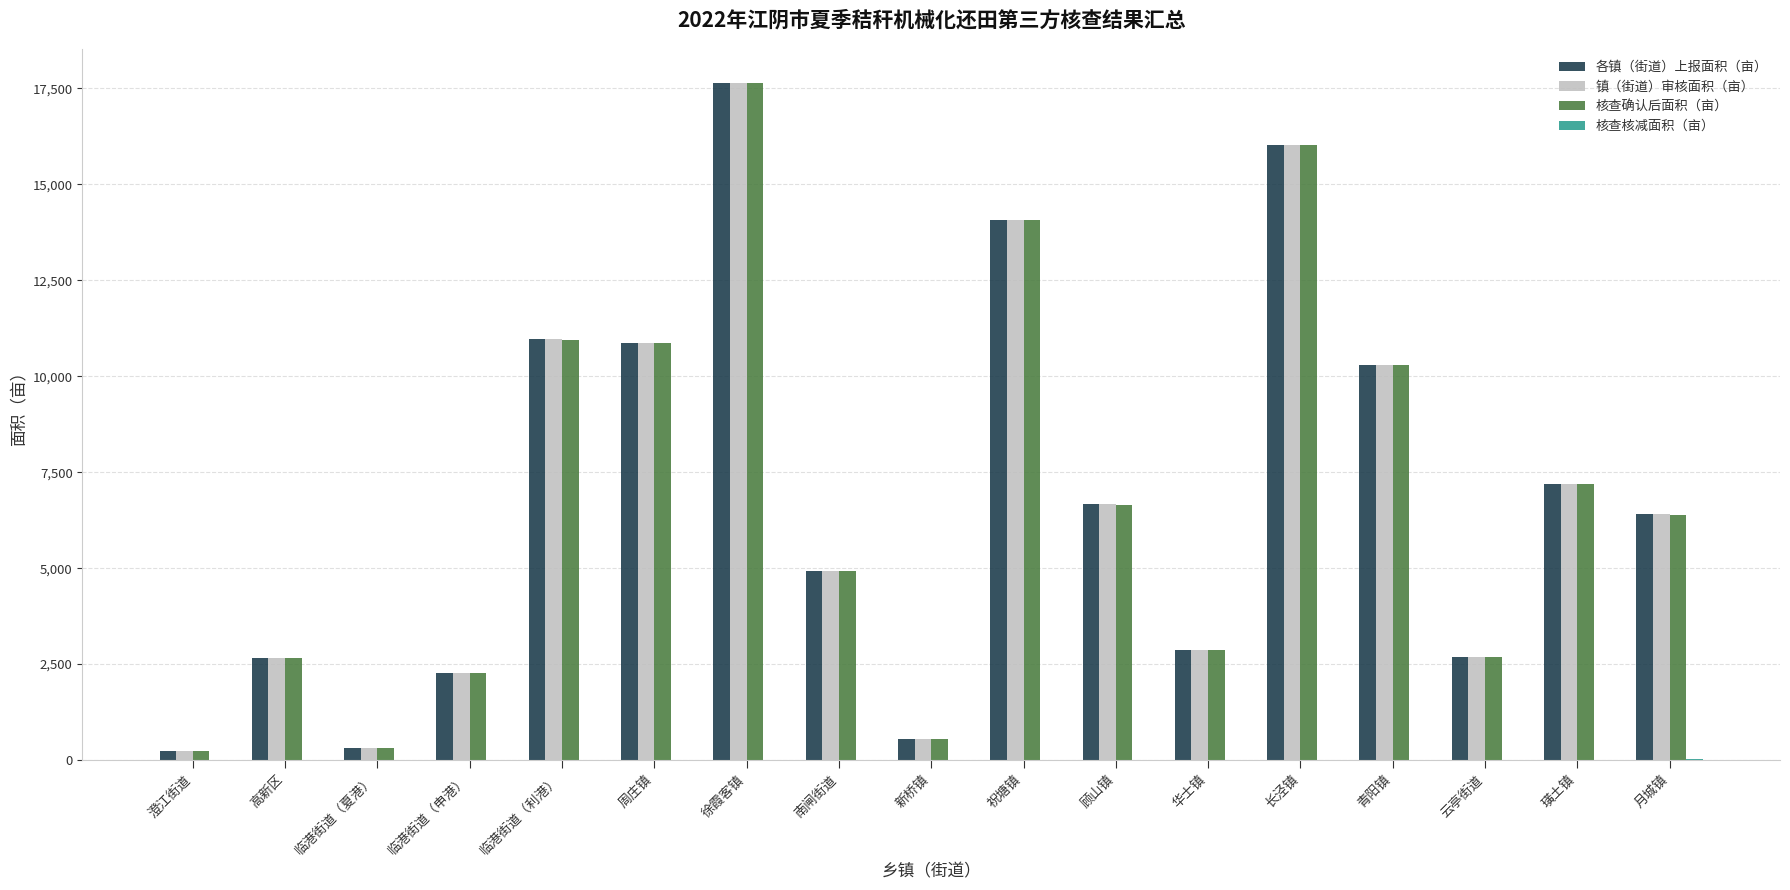

The 核查确认后面积（亩） series shows 6384.3 at 月城镇. True or false?

True